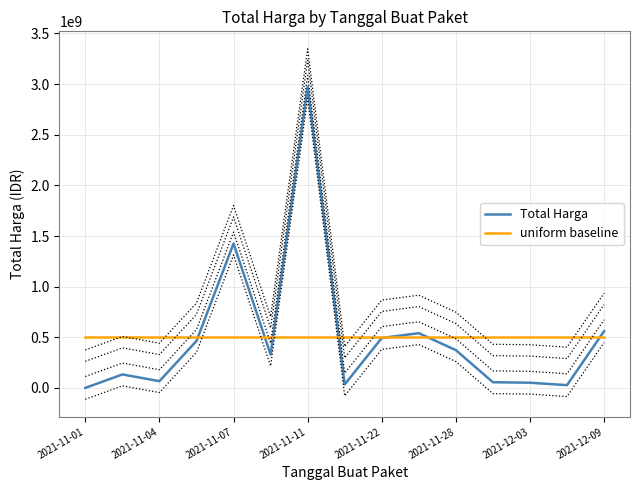

At which label is Total Harga closest to 1486648420?

2021-11-07